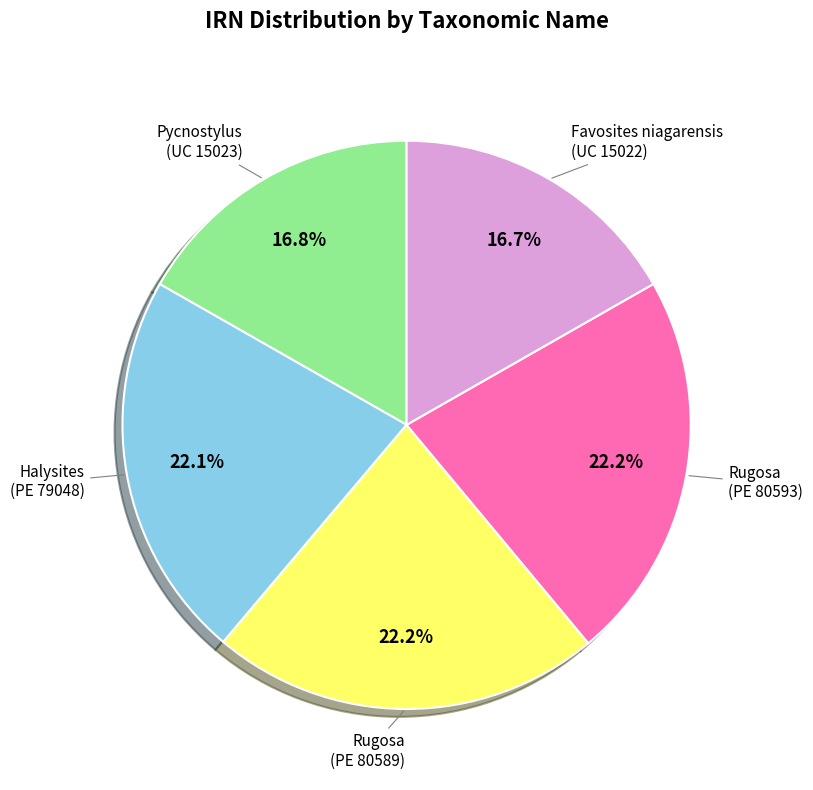

Does any single category account for the majority?

No